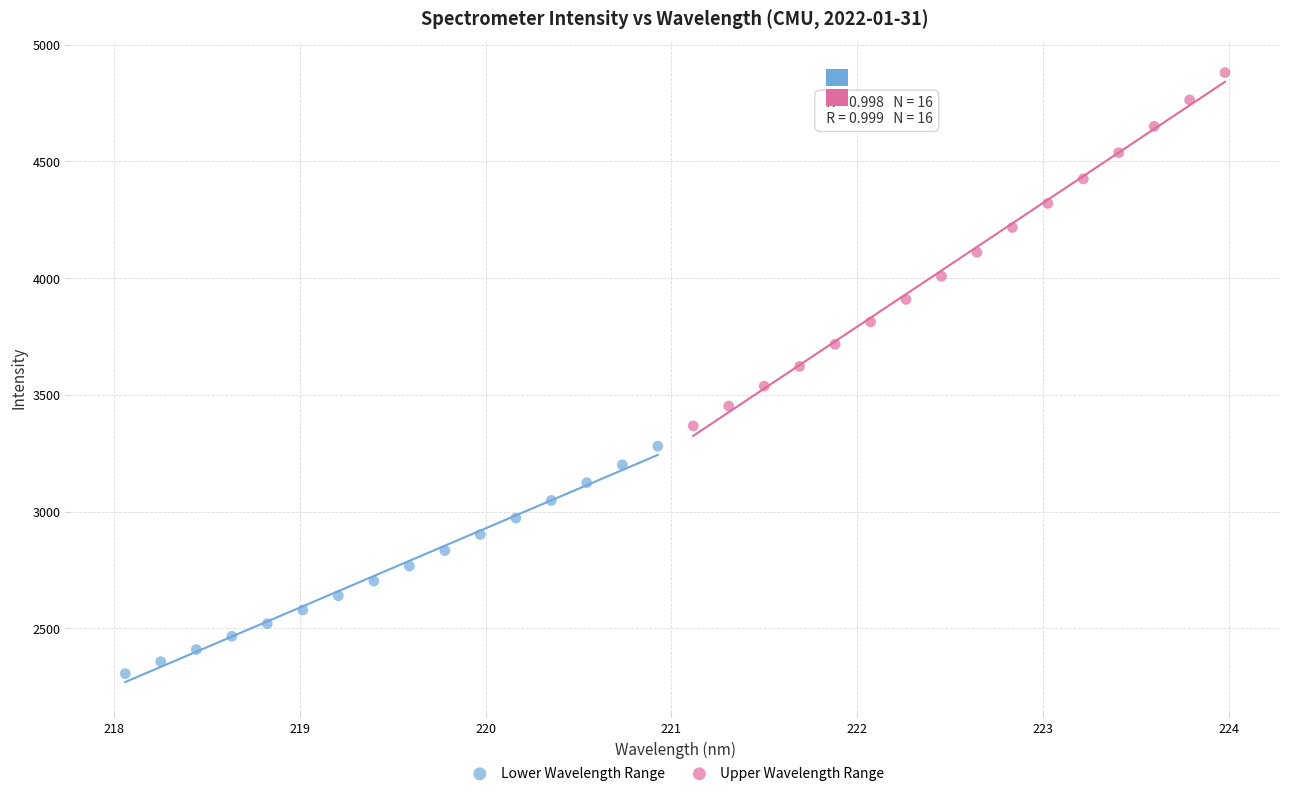

What are all the series names shown in the legend?

Lower Wavelength Range, Upper Wavelength Range